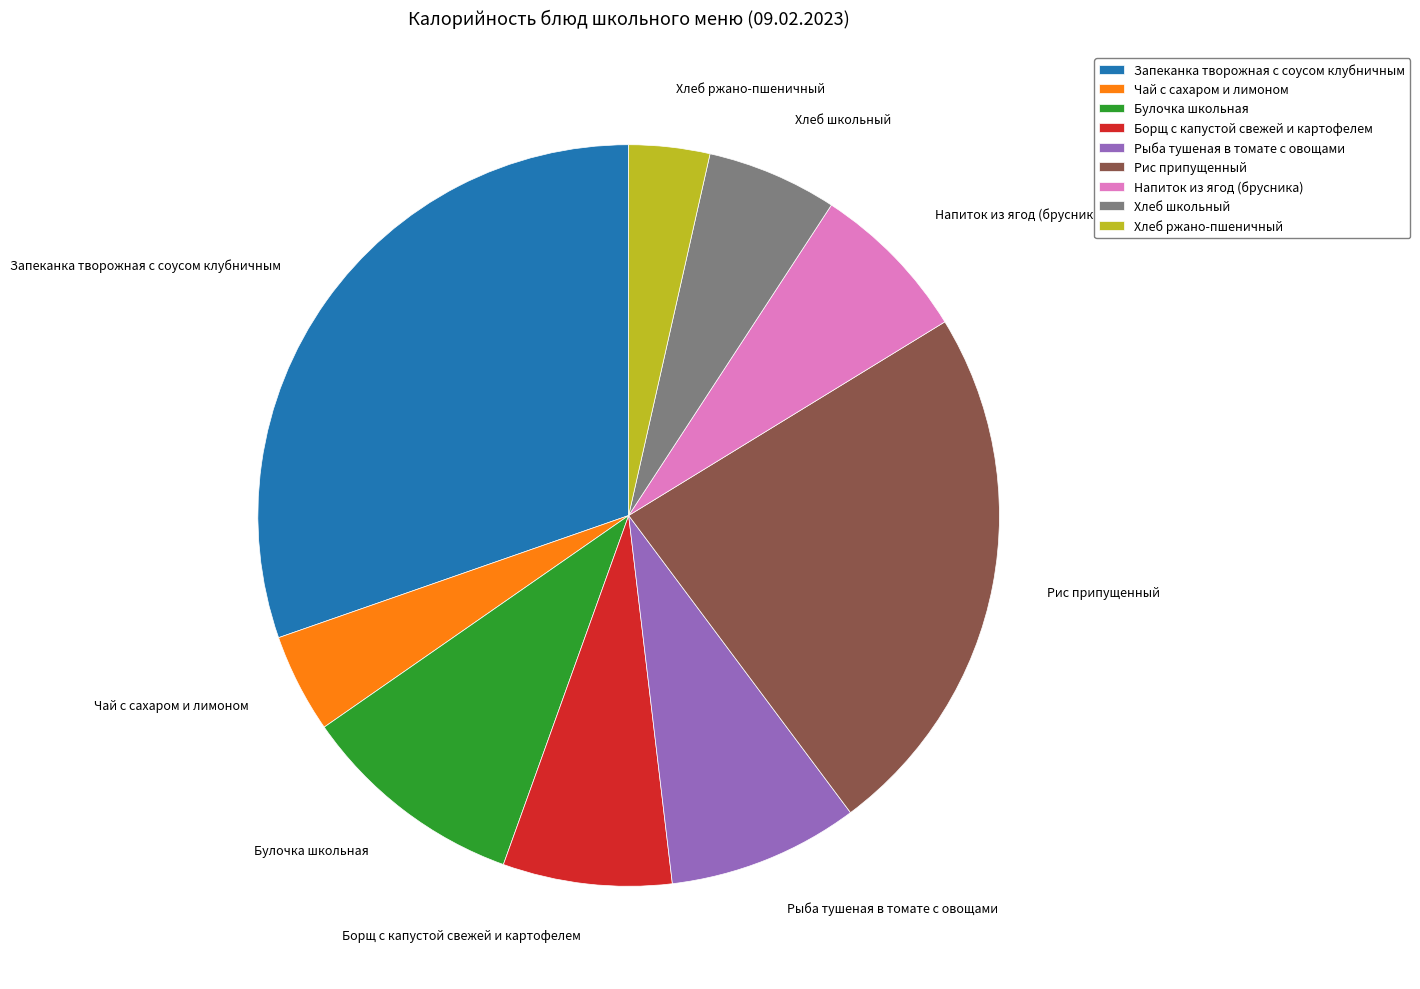

Is it true that Напиток из ягод (брусника) is 7% of the pie?

True